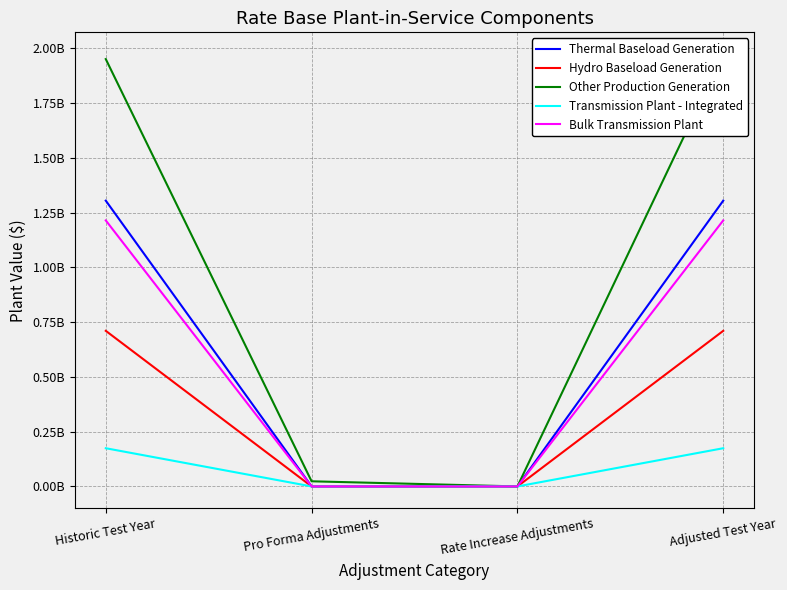

True or false: Bulk Transmission Plant has more than 2 interior local peaks.

False